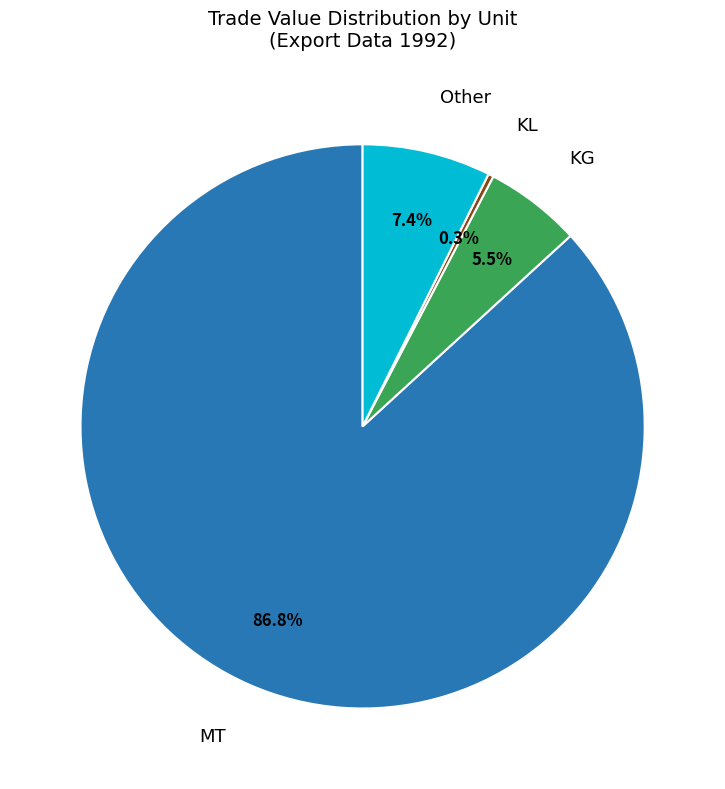

How many segments does this pie chart have?

4